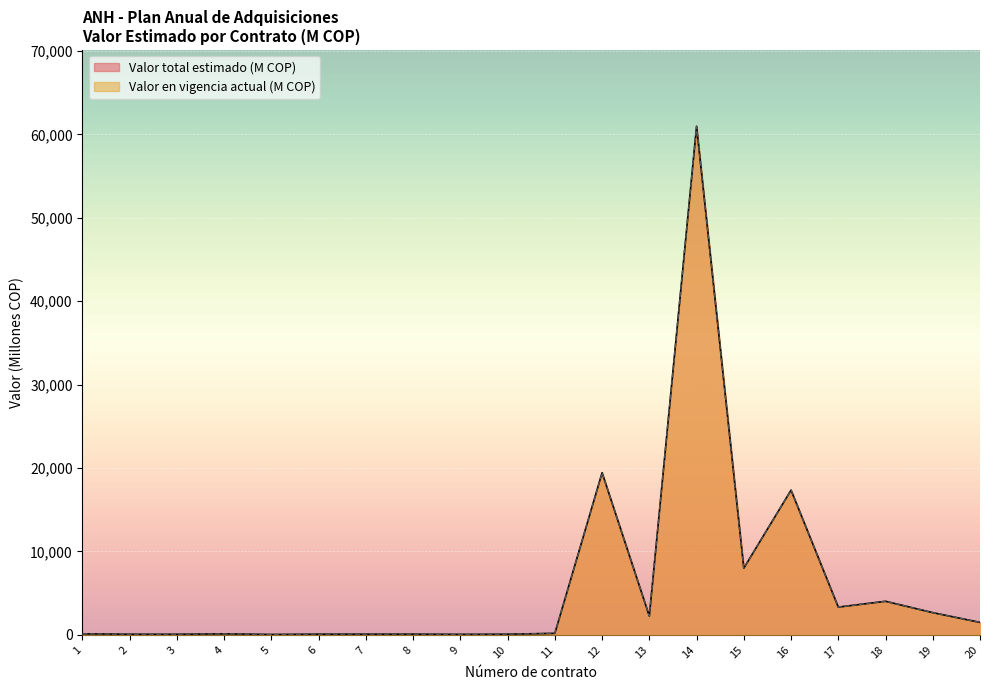

Rank the categories by Valor total estimado (M COP) value from lowest to highest.

5, 9, 3, 2, 10, 7, 6, 8, 4, 1, 11, 20, 13, 19, 17, 18, 15, 16, 12, 14